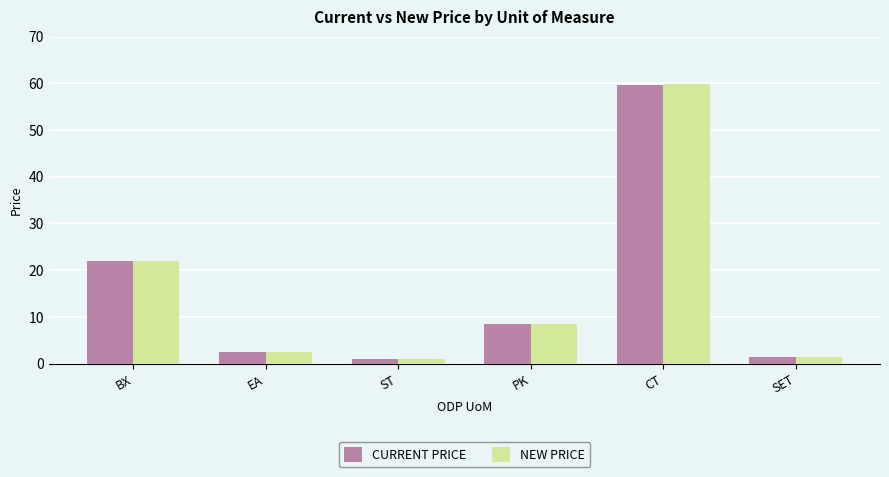

At how many categories does at least one series exceed 4?

3